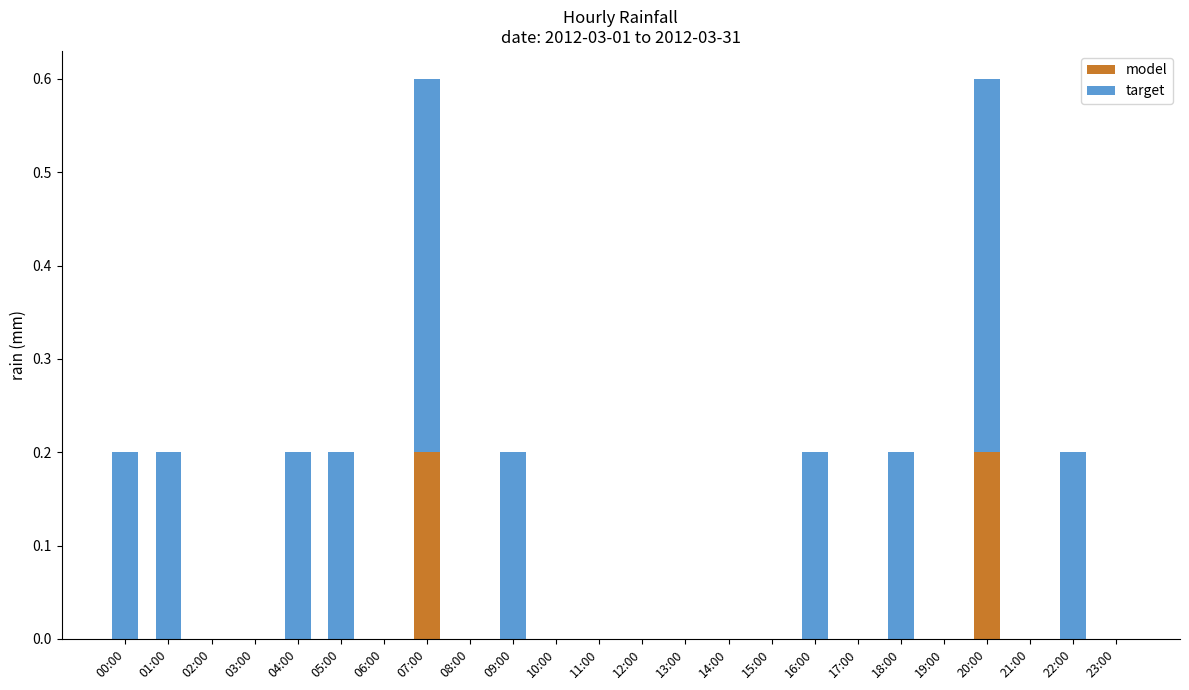

The model series shows -0.1 at 23:00. True or false?

False